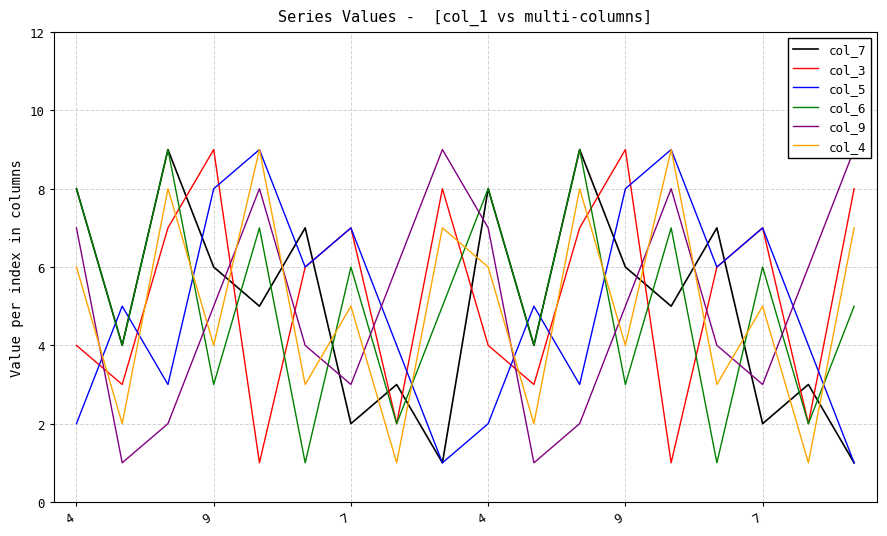

Which has a higher value, 10 or 7?

7